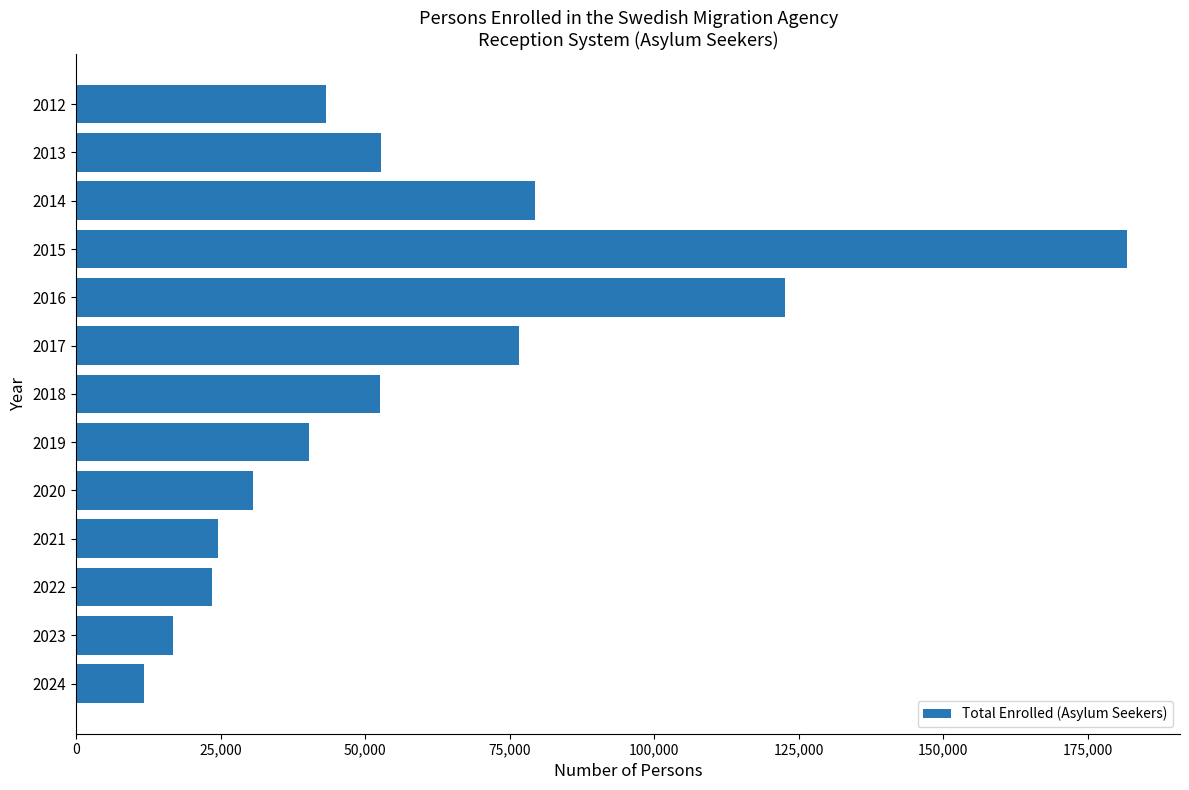

Between 2016 and 2020, which is larger?

2016